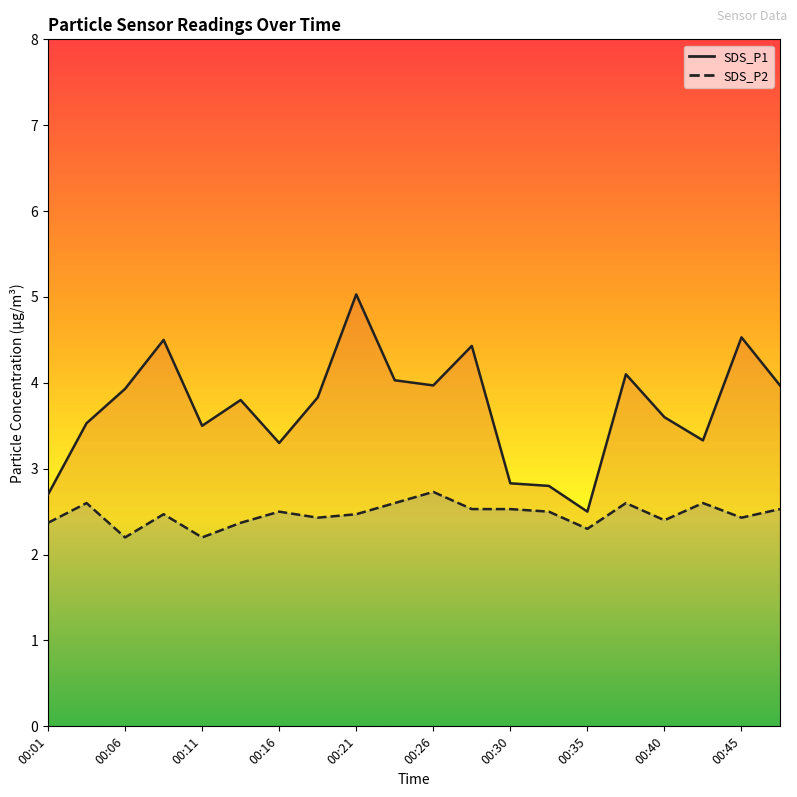

Which category has the highest value across all series?

00:21